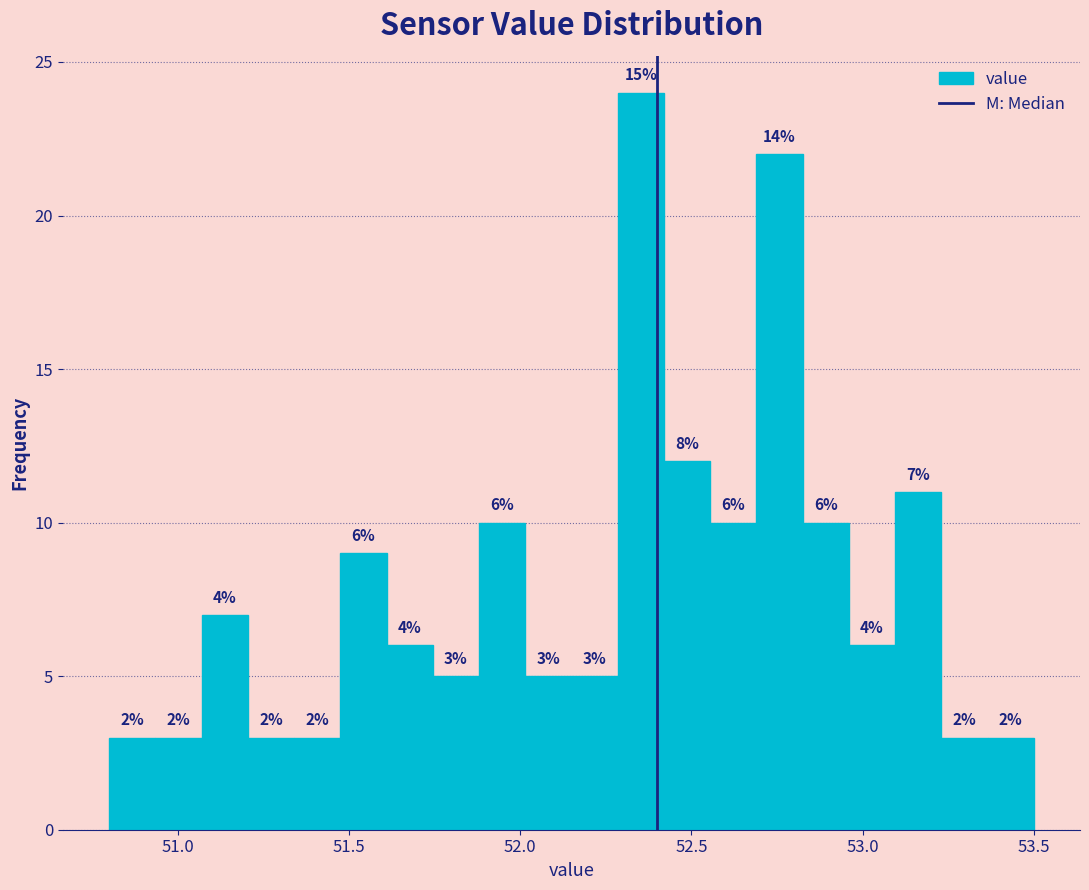

Around what value on the x-axis is the tallest bar? Give the approximate position of its centre, as read against the axis.

52.35